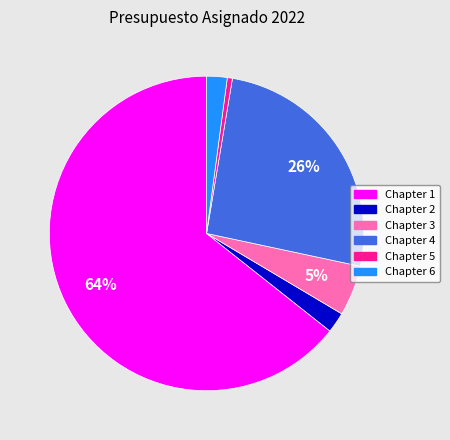

To the nearest percent, what is the average slice percentage?

17%